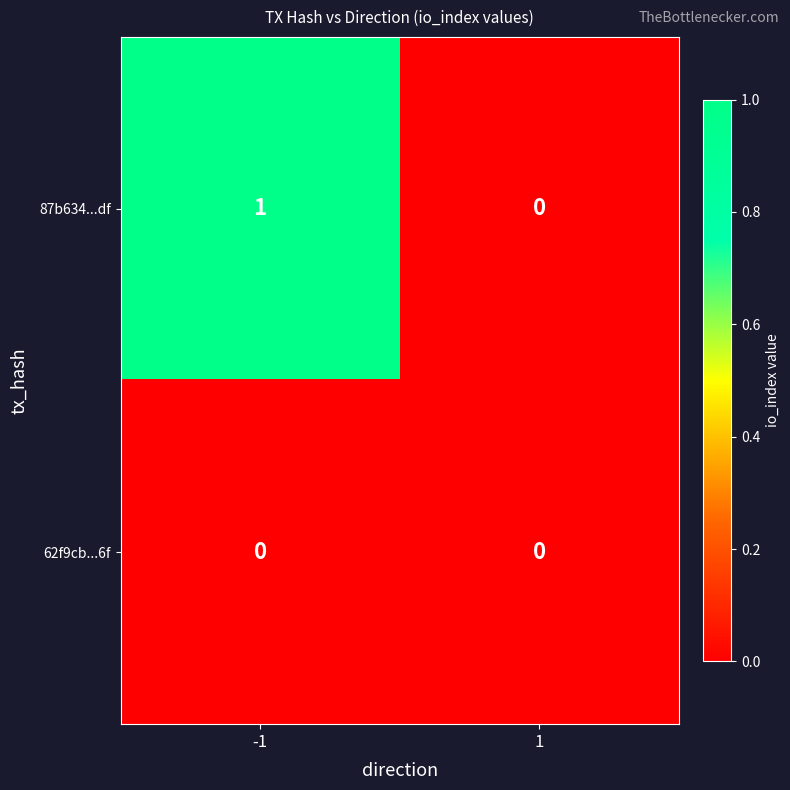

Reading right to left, transcribe all the data shown in this chart.

87b634...df: 0	1
62f9cb...6f: 0	0